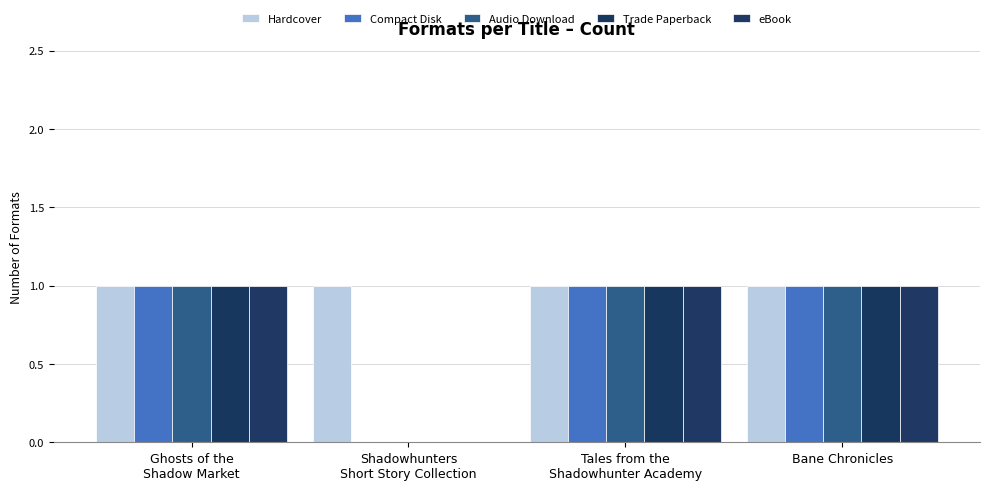

Rank the series at Ghosts of the
Shadow Market from highest to lowest value.

Hardcover, Compact Disk, Audio Download, Trade Paperback, eBook